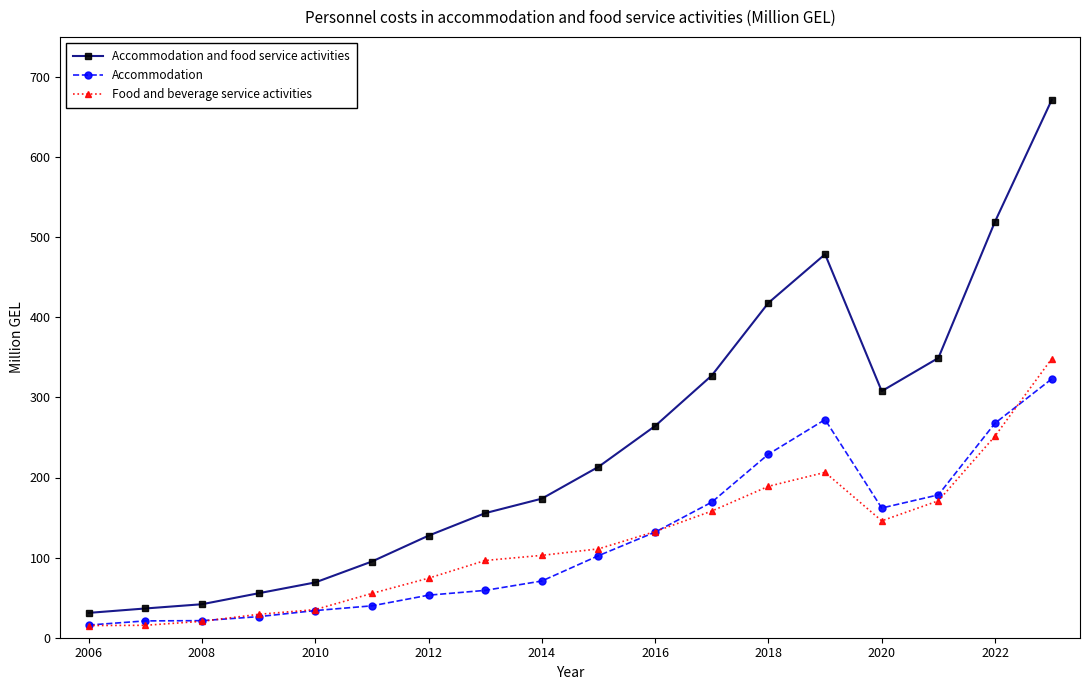

Which series has the largest range (max minus min)?

Accommodation and food service activities